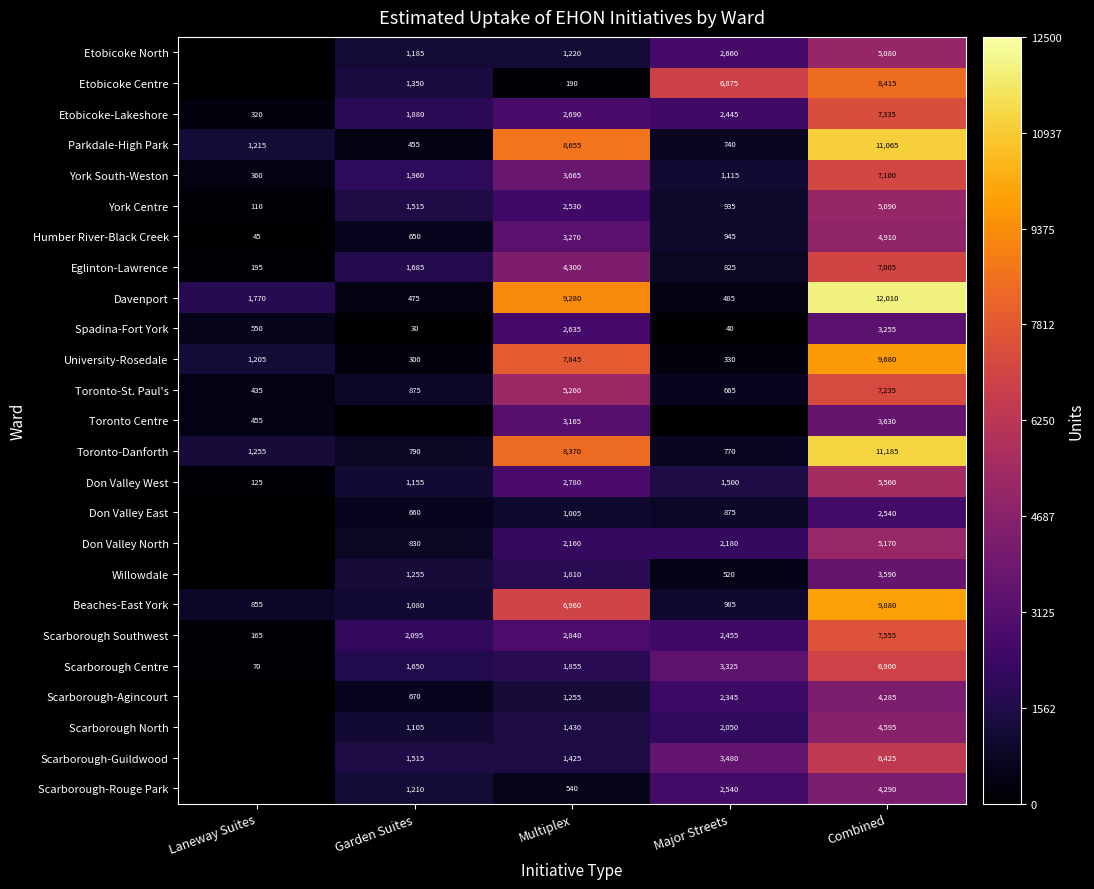

What is the sum of the York South-Weston values at Garden Suites and Laneway Suites?

2320